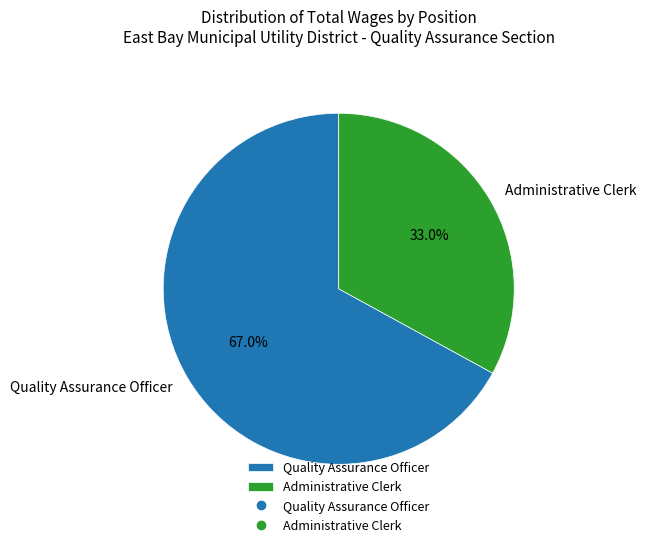

Is there any slice that represents more than half of the pie?

Yes